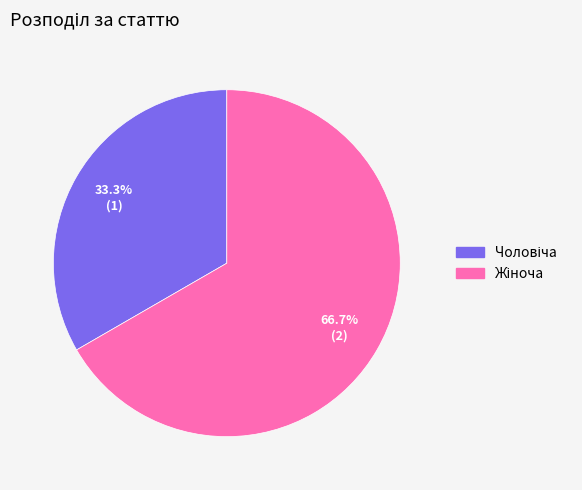

Is there a majority slice in this chart?

Yes